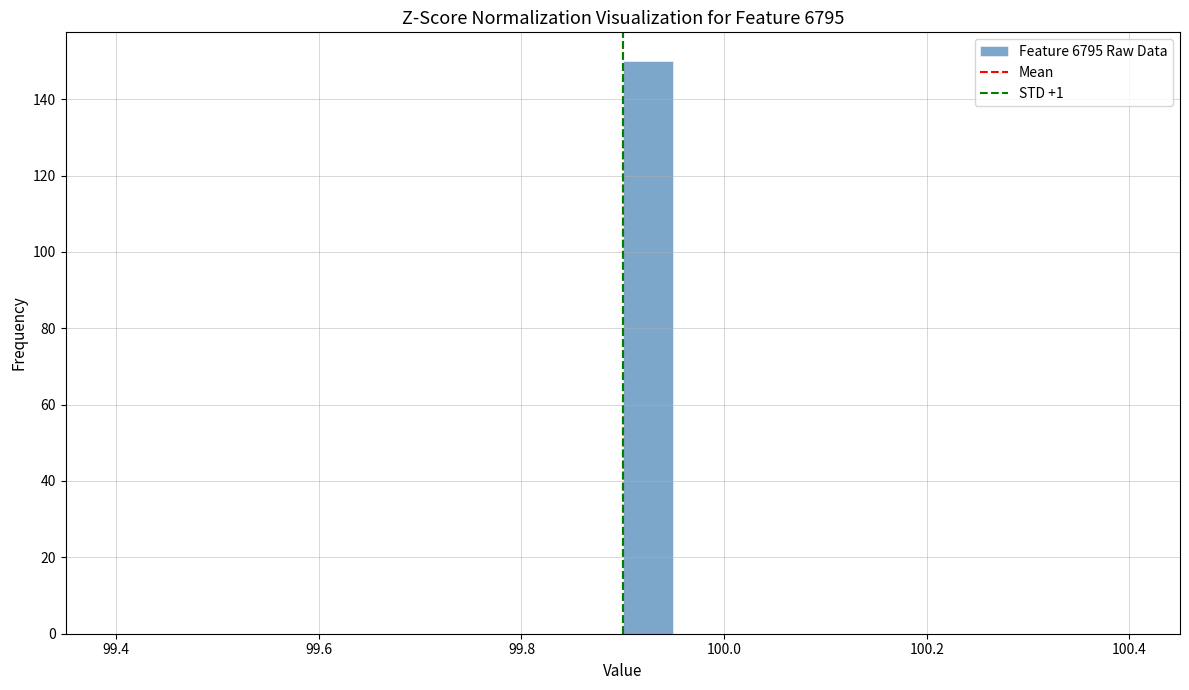

Around what value on the x-axis is the tallest bar? Give the approximate position of its centre, as read against the axis.

99.92